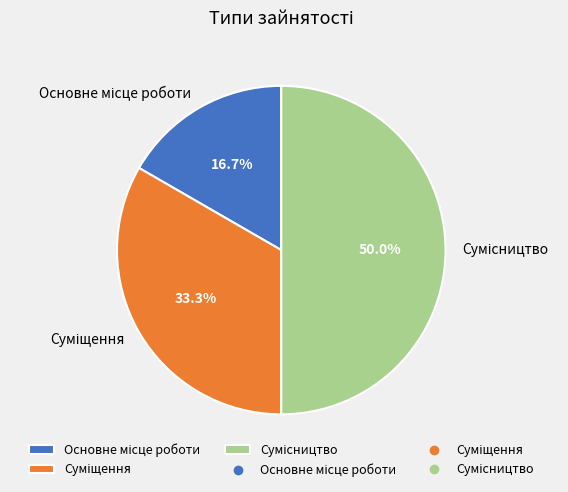

Count the number of slices in the pie.

3